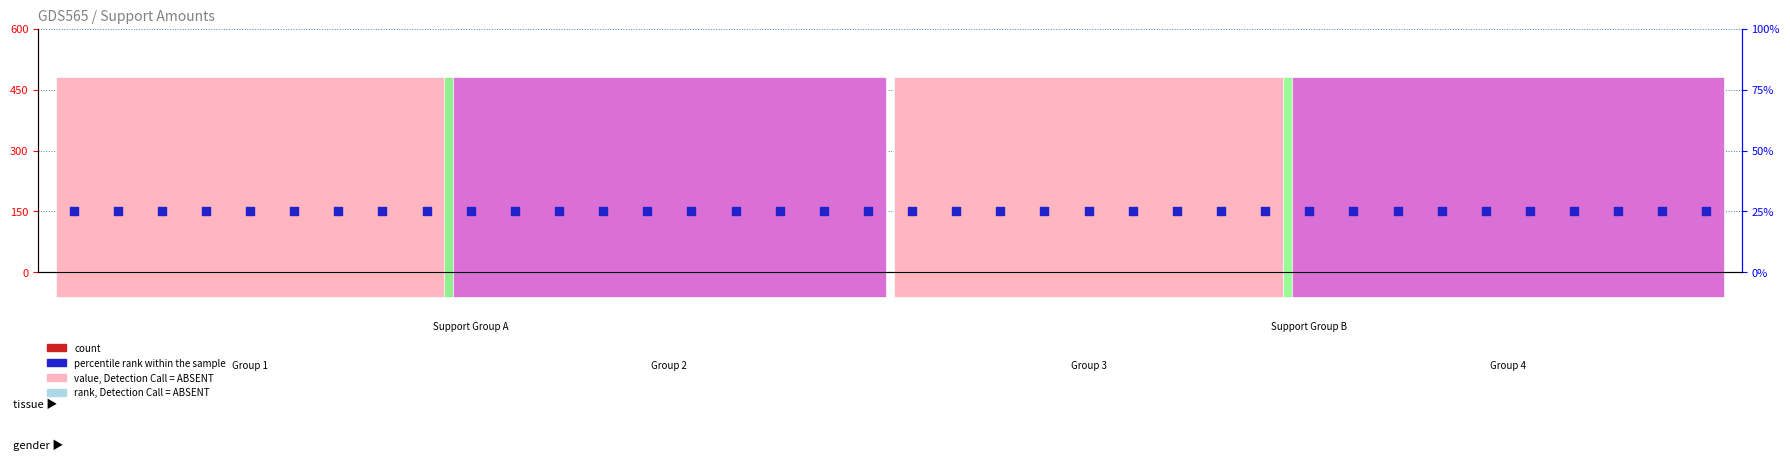

Which series reaches the maximum Y coordinate?

percentile rank within the sample